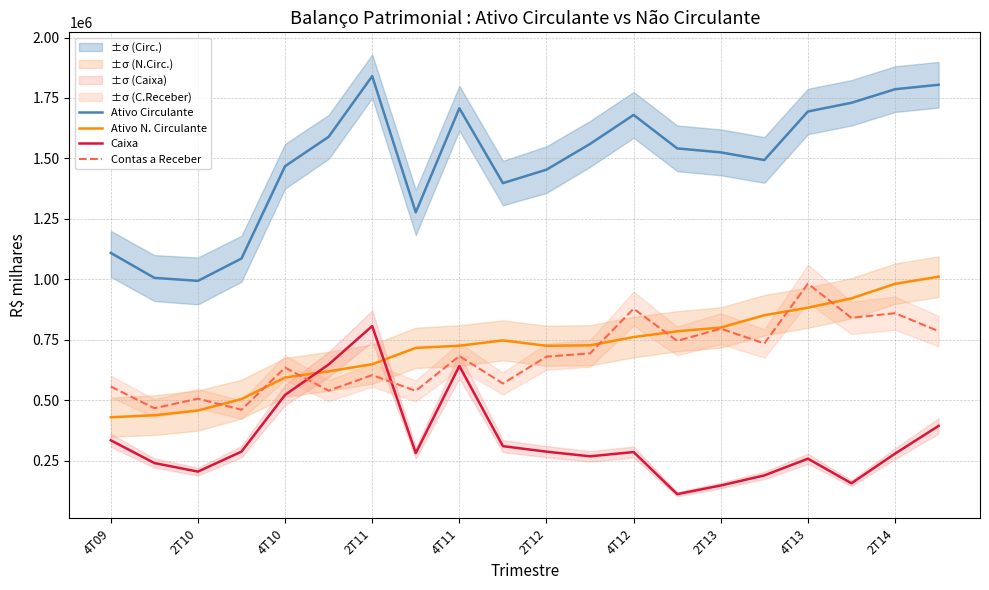

True or false: Caixa and Contas a Receber cross at least once.

True